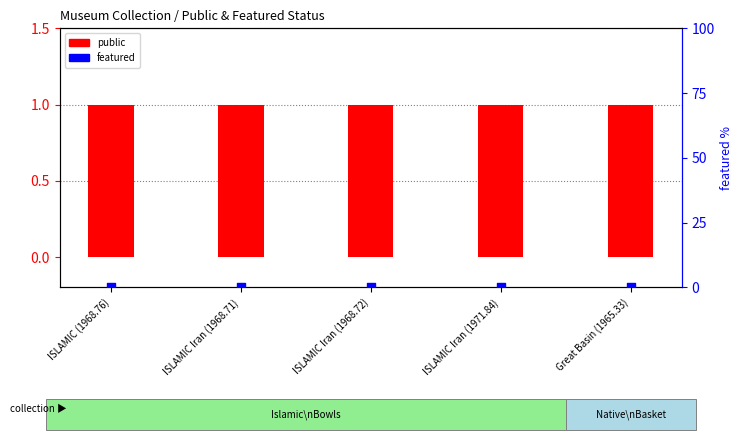

Which series contains the lowest Y value?

featured